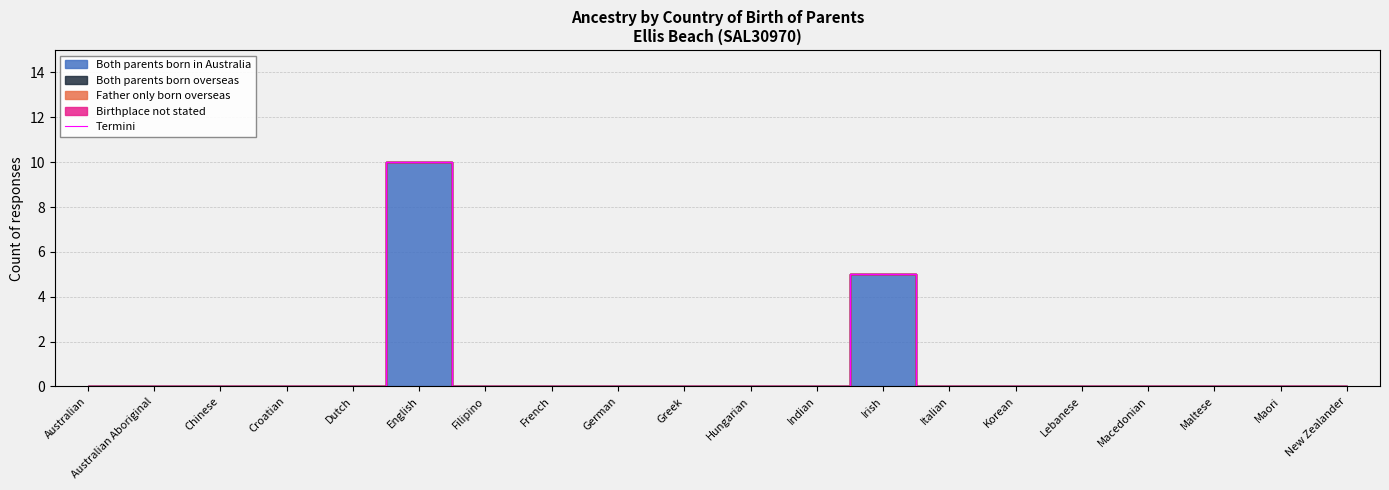

What is the label of the 12th point from the left?

Indian